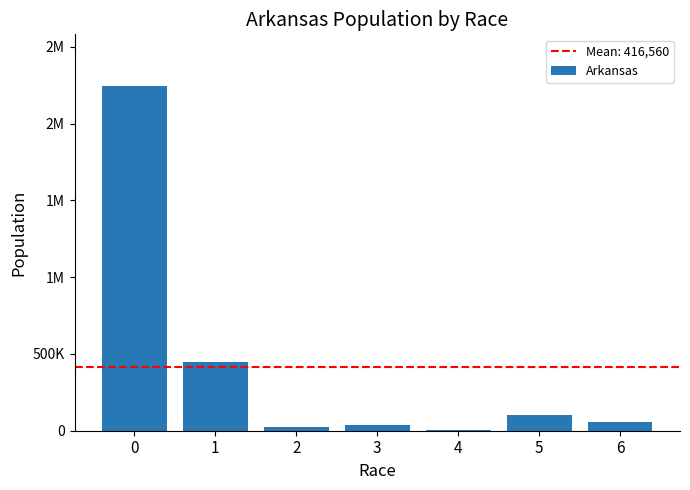

What is the minimum value shown in the chart?

5863